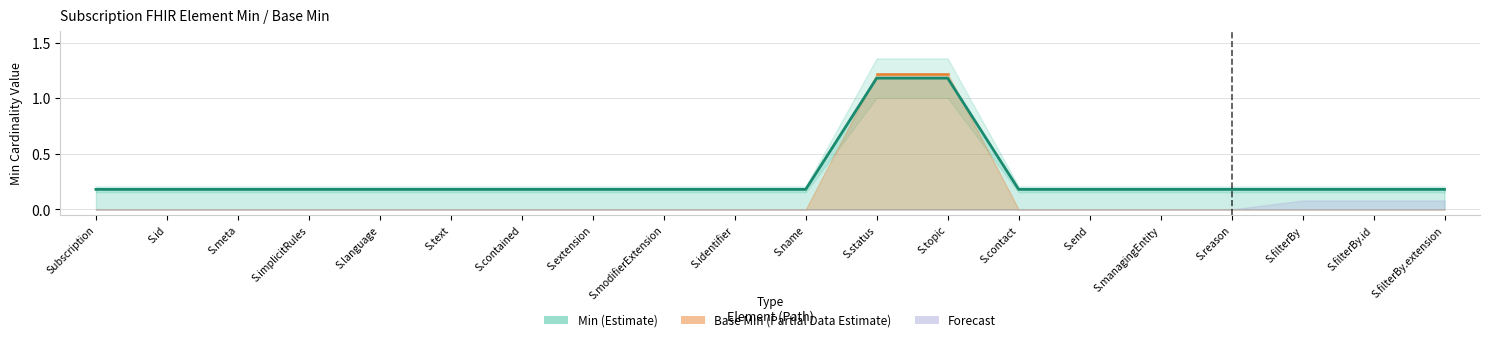

What is the label of the 2nd point from the left?

S.id